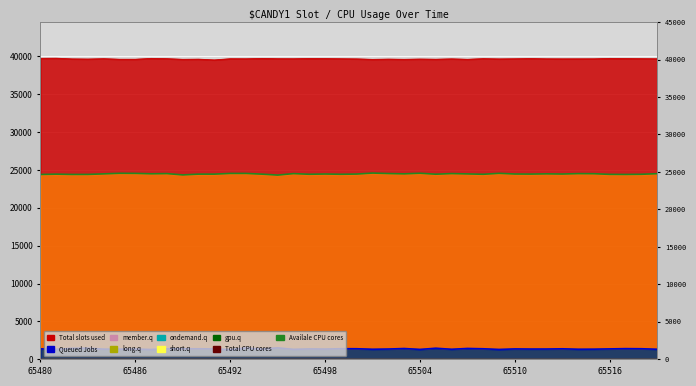

What position from the right is 13?

27